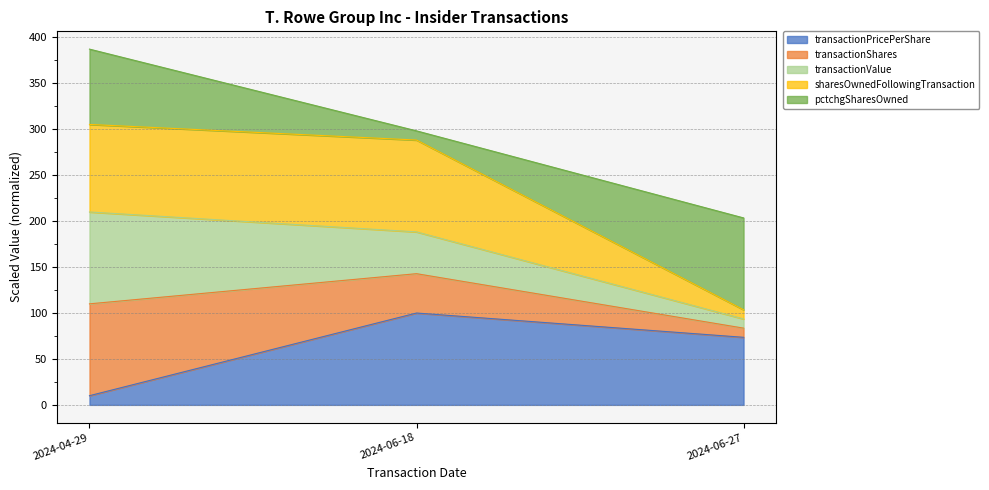

What is the highest value of the transactionPricePerShare series?

100.0